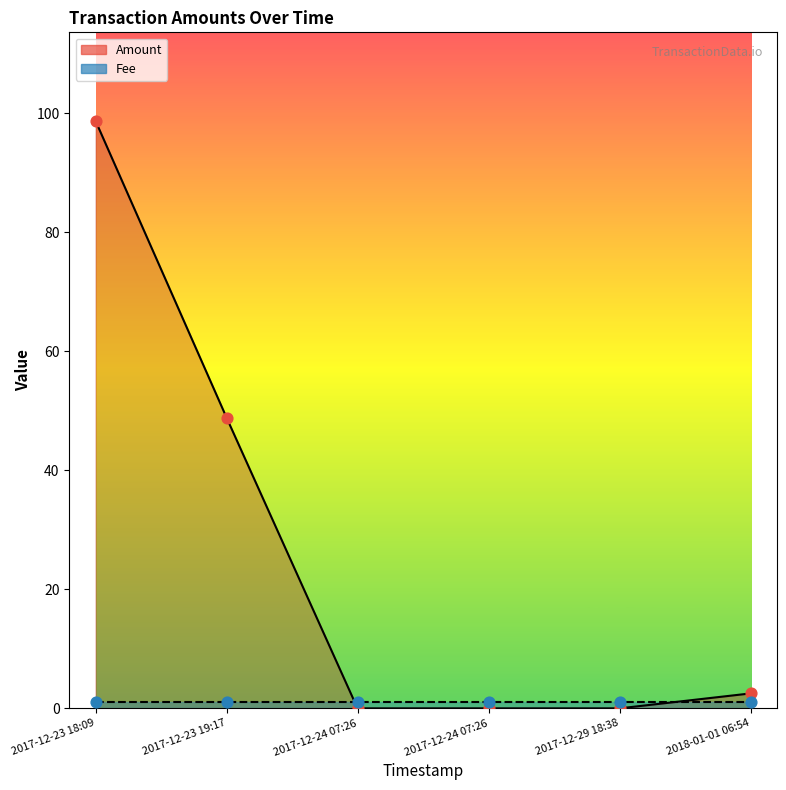

Is the value of Amount at 2017-12-24 07:26 greater than the value of Fee at 2017-12-24 07:26?

No